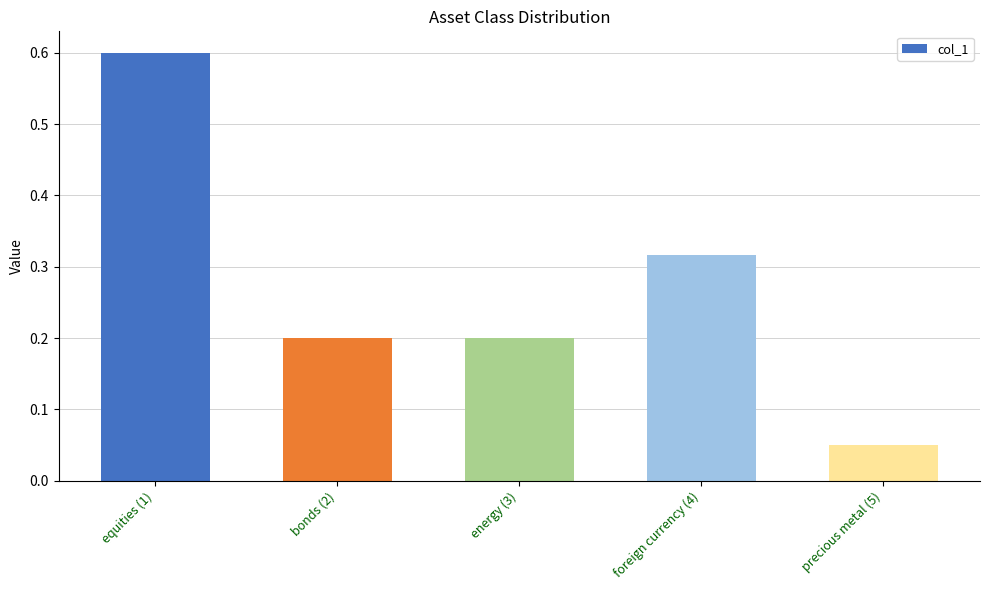

How many series are shown in this chart?

1